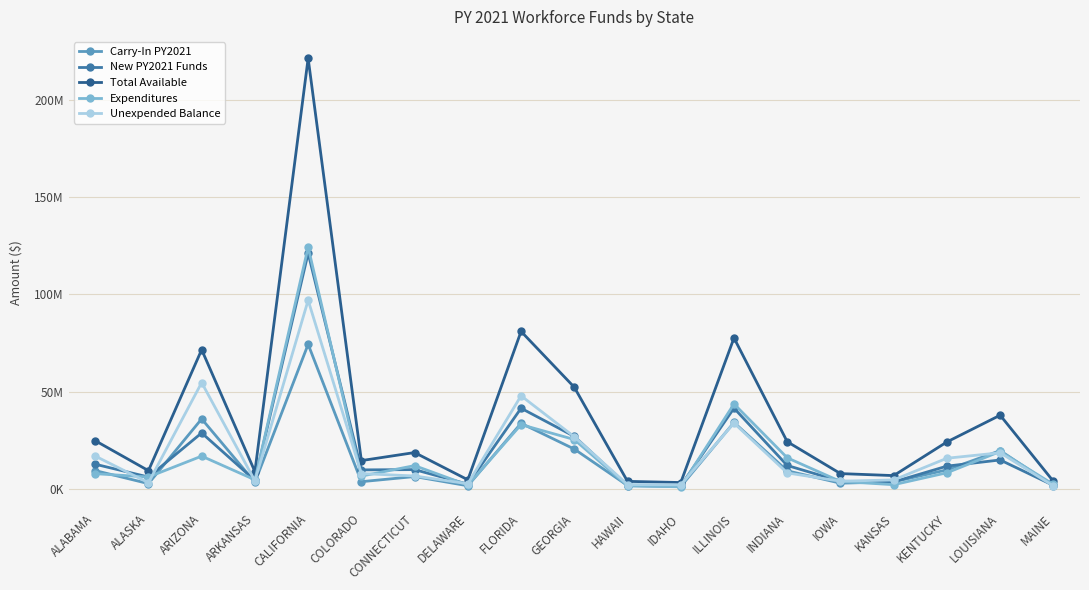

What are all the series names shown in the legend?

Carry-In PY2021, New PY2021 Funds, Total Available, Expenditures, Unexpended Balance